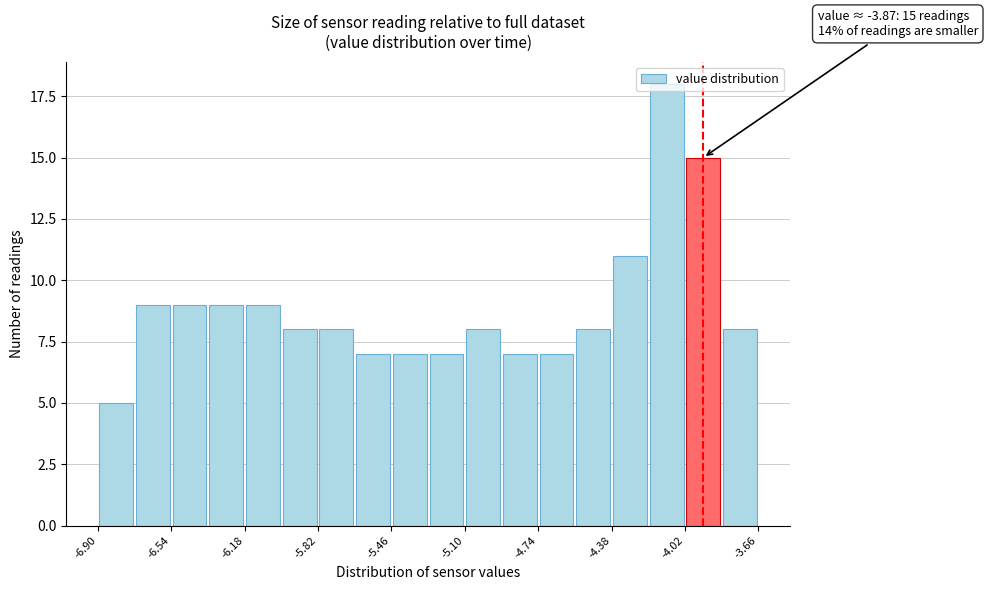

Read against the x-axis, roughly where is the centre of the tallest bar?

-4.10